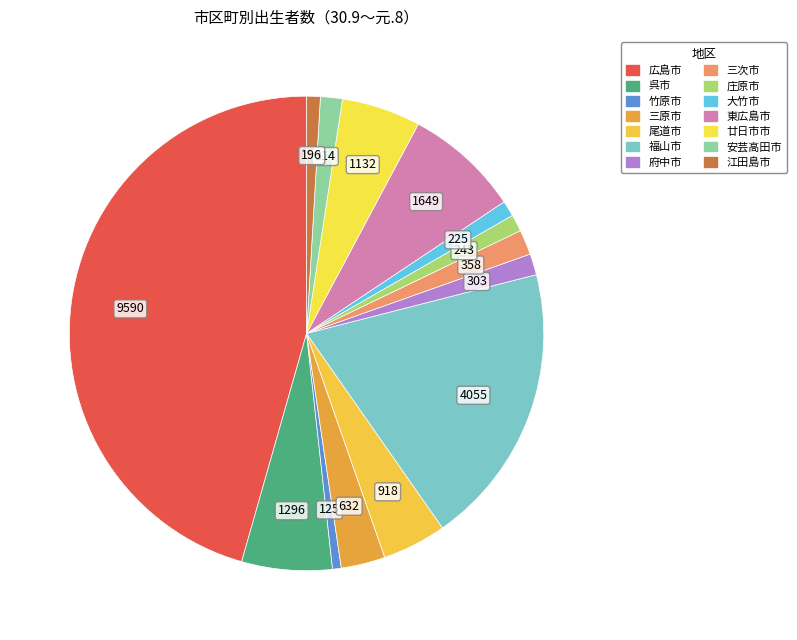

Count the number of slices in the pie.

14